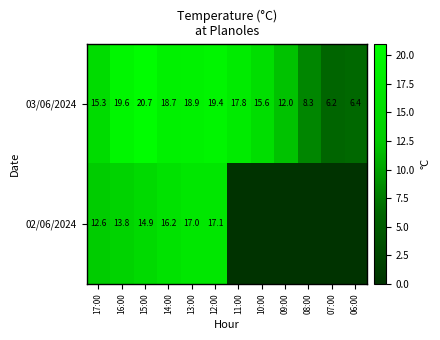

Which category has the lowest value across all series?

11:00